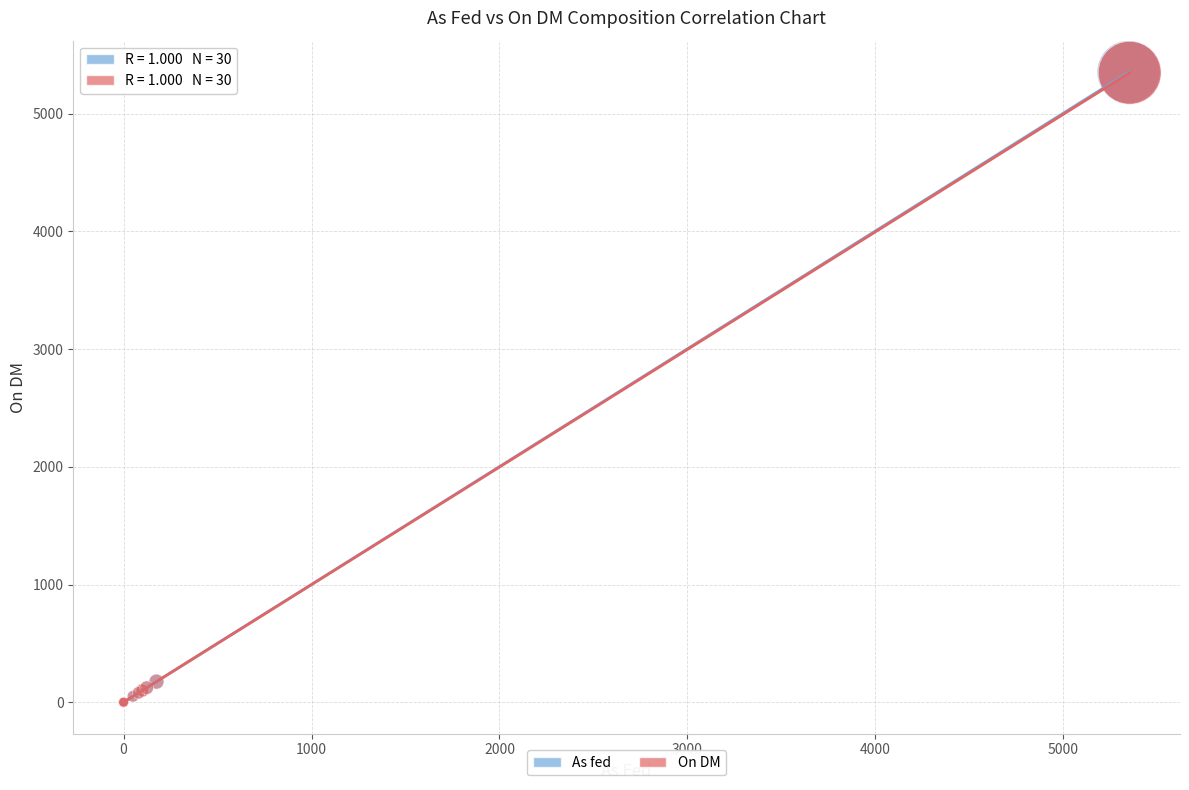

What are all the series names shown in the legend?

As fed, On DM